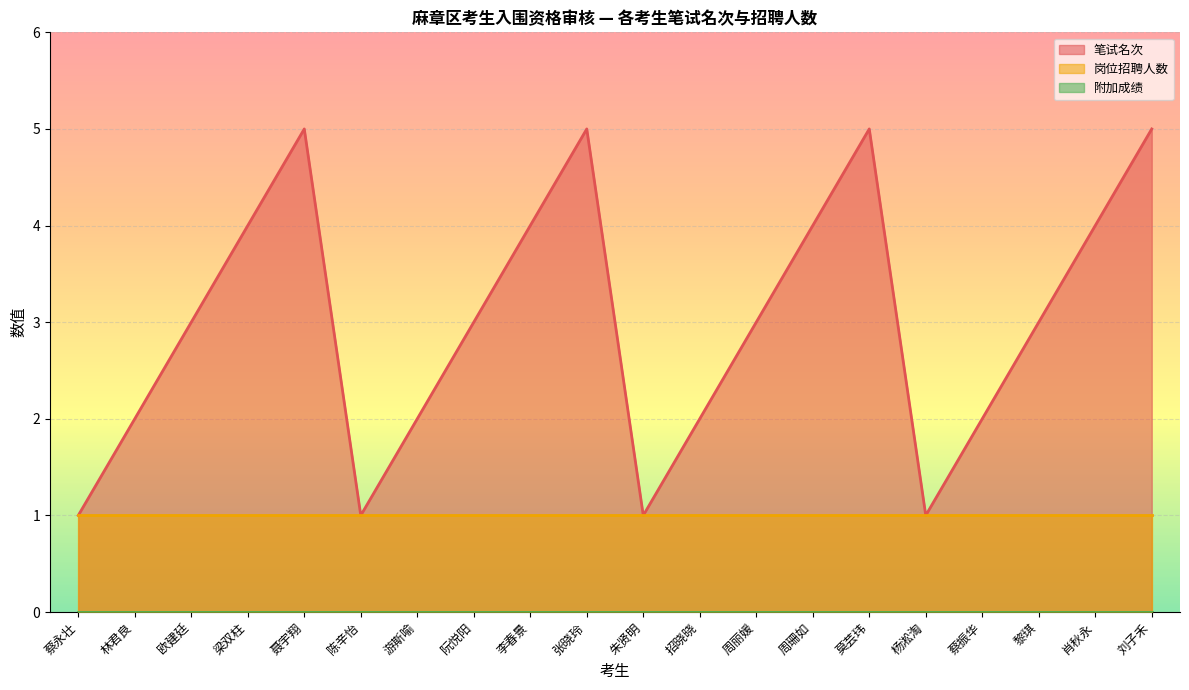

The 笔试名次 series shows 2 at 蔡振华. True or false?

True